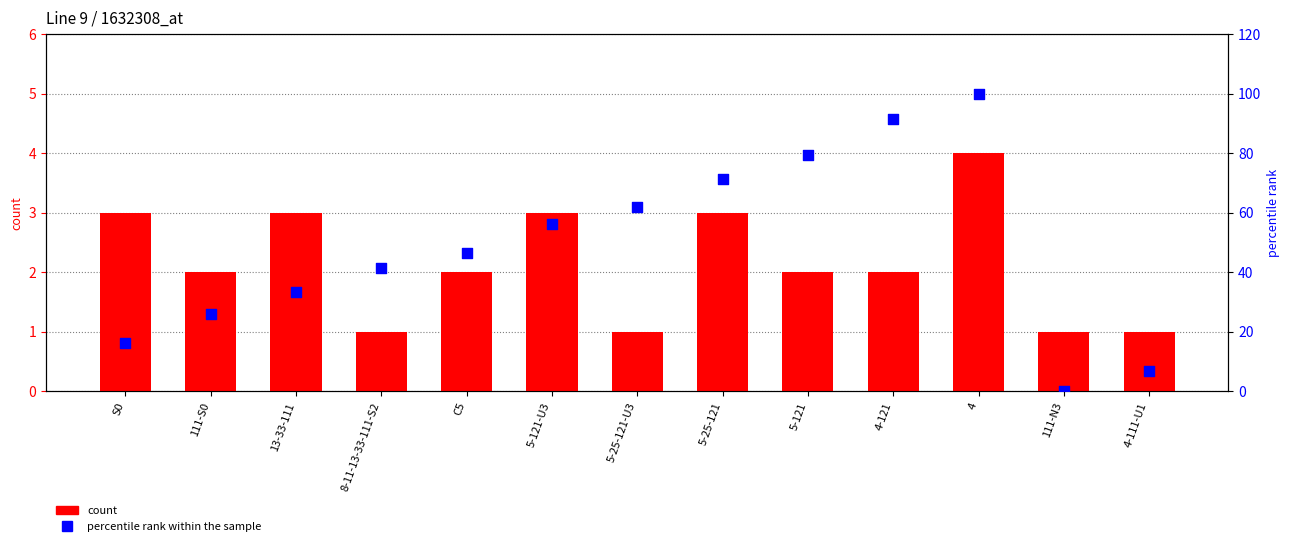

At which category is the sum across all series the highest?

4